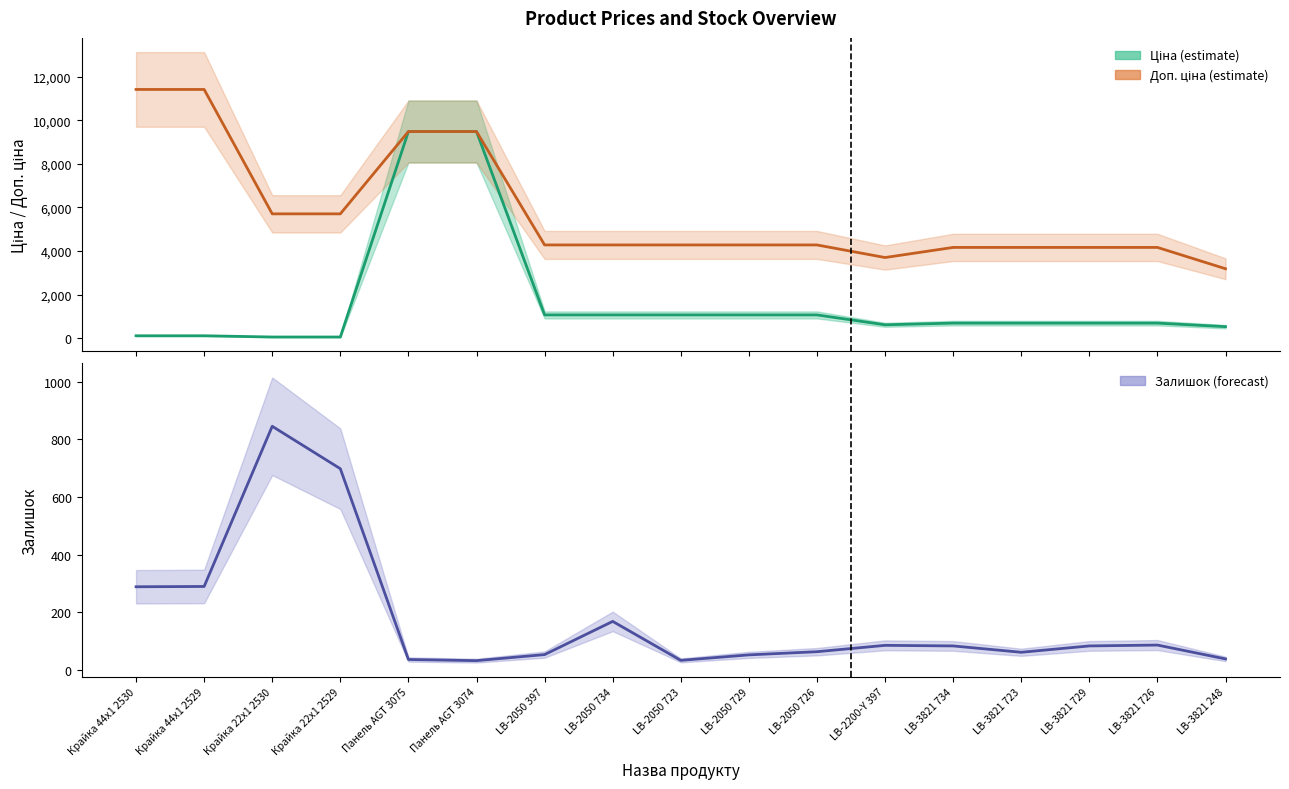

What is the difference between the maximum and minimum values in the Залишок series?

812.0